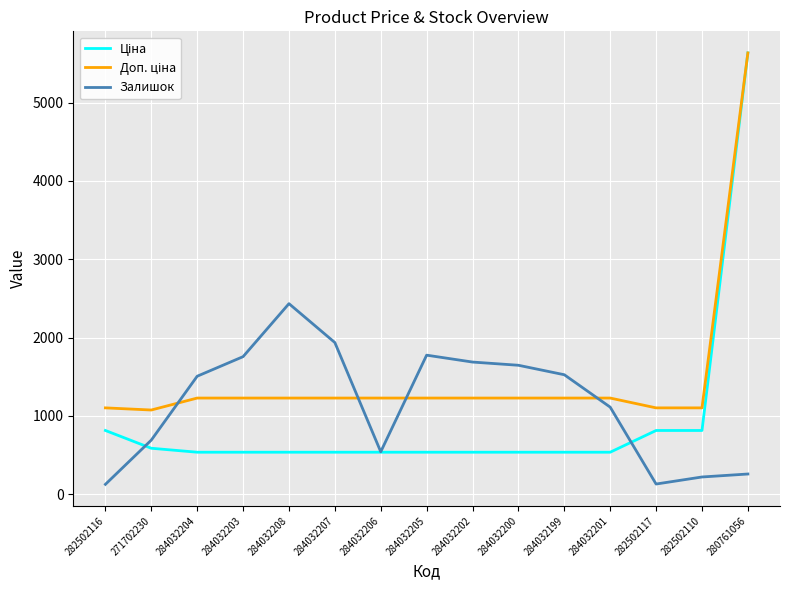

What is the total value across all series at 284032208?

4195.6